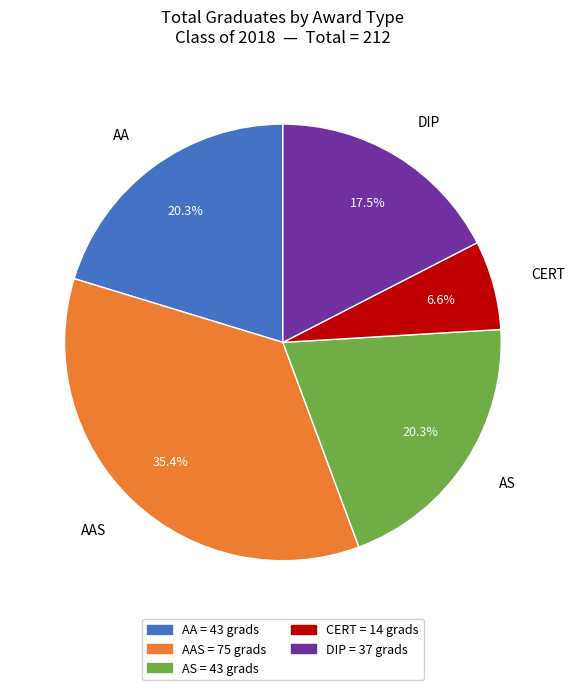

Do AA = 43 grads and CERT = 14 grads together represent more than half of the pie?

No